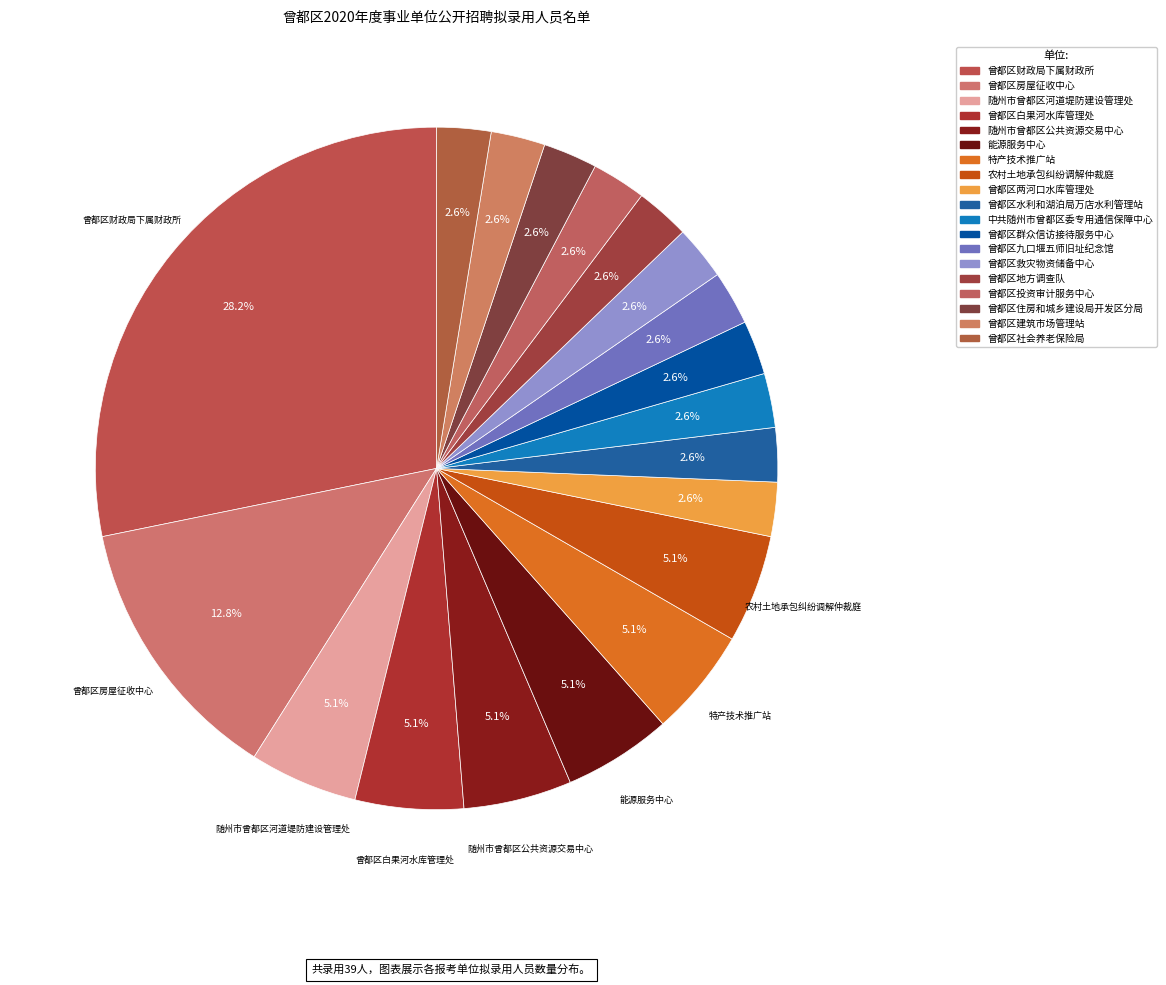

True or false: 能源服务中心 accounts for 5% of the total.

True